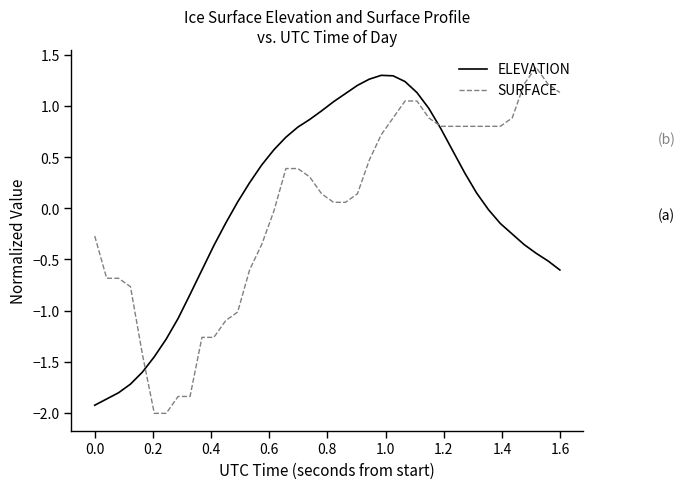

What is the lowest value of the SURFACE series?

-2.0